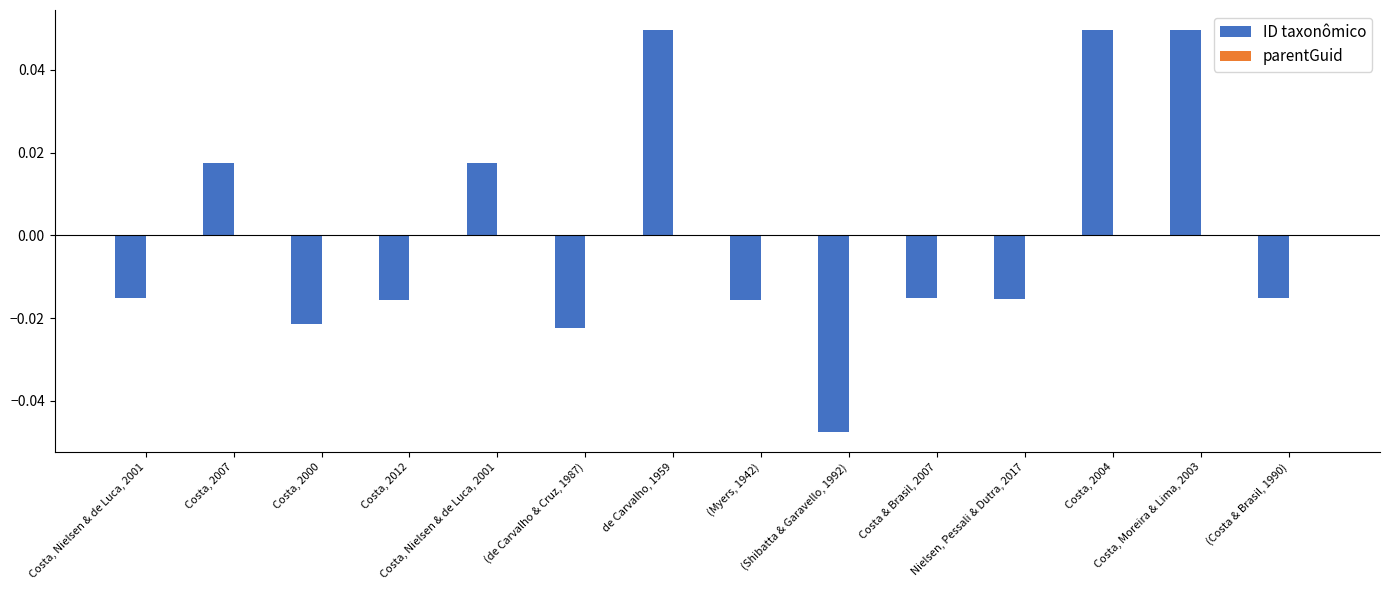

Are the bars horizontal?

No